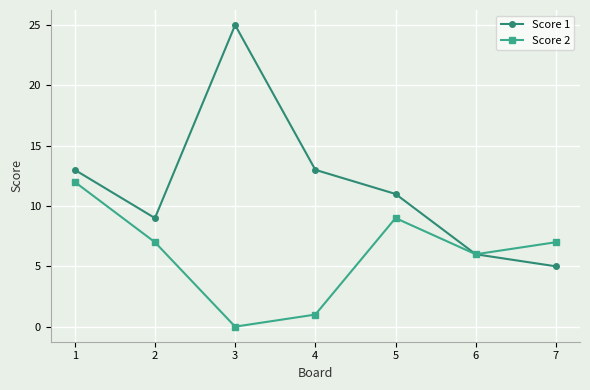

The Score 1 series shows 39 at 3. True or false?

False